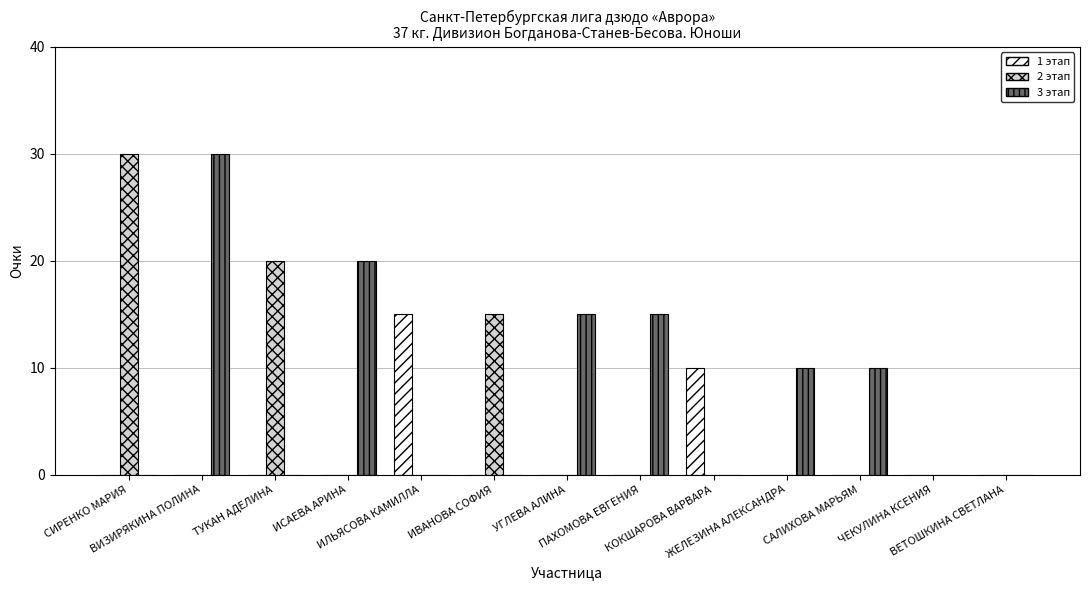

What is the highest value of the 2 этап series?

30